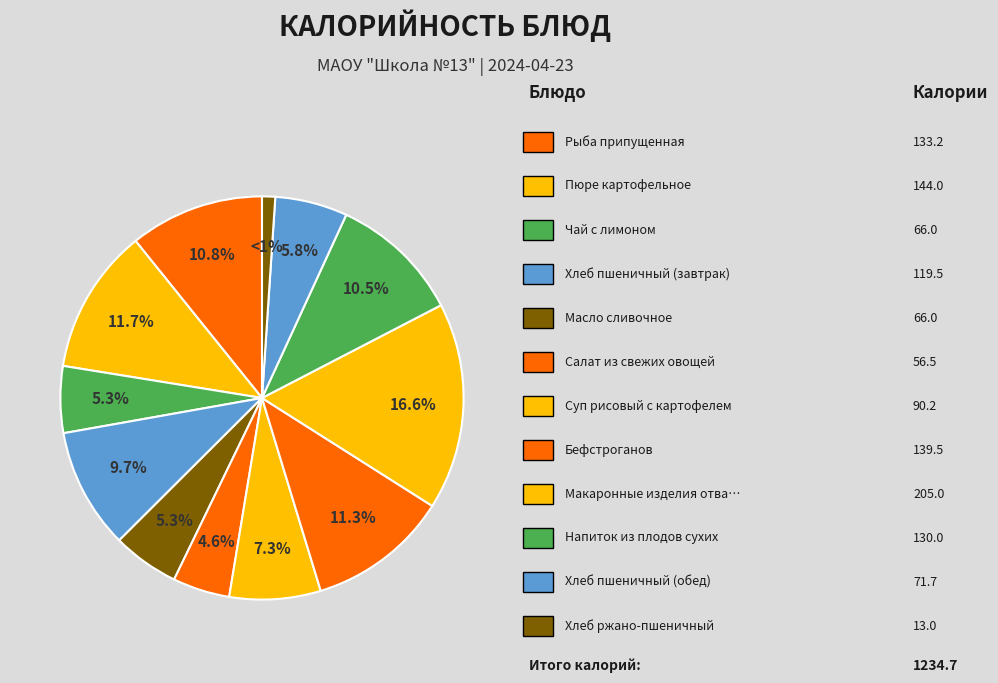

Count the number of slices in the pie.

12